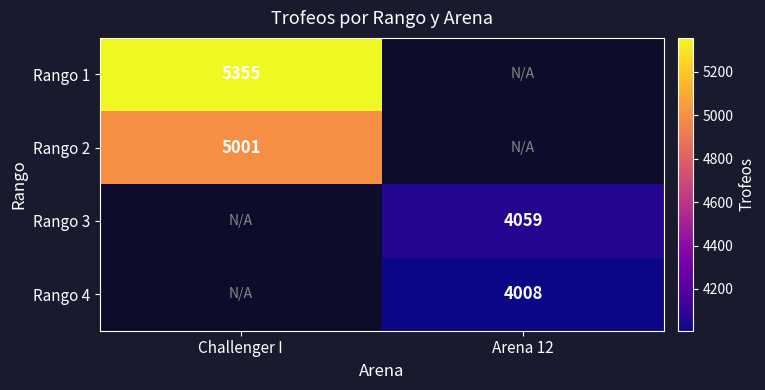

The value of Rango 3 at Arena 12 is 4059. True or false?

True